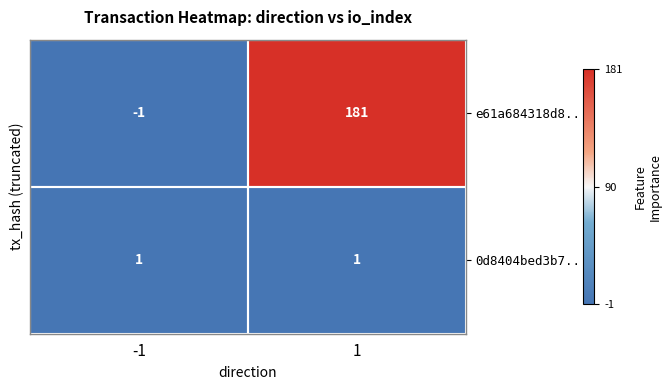

List the series in order of their peak value, lowest first.

0d8404bed3b7..., e61a684318d8...